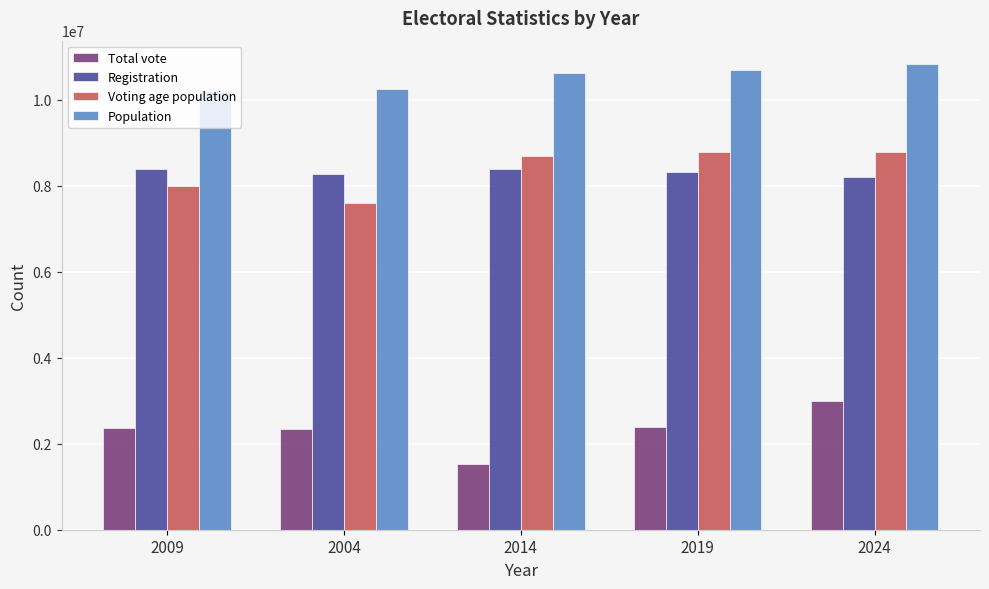

What position from the right is 2004?

4